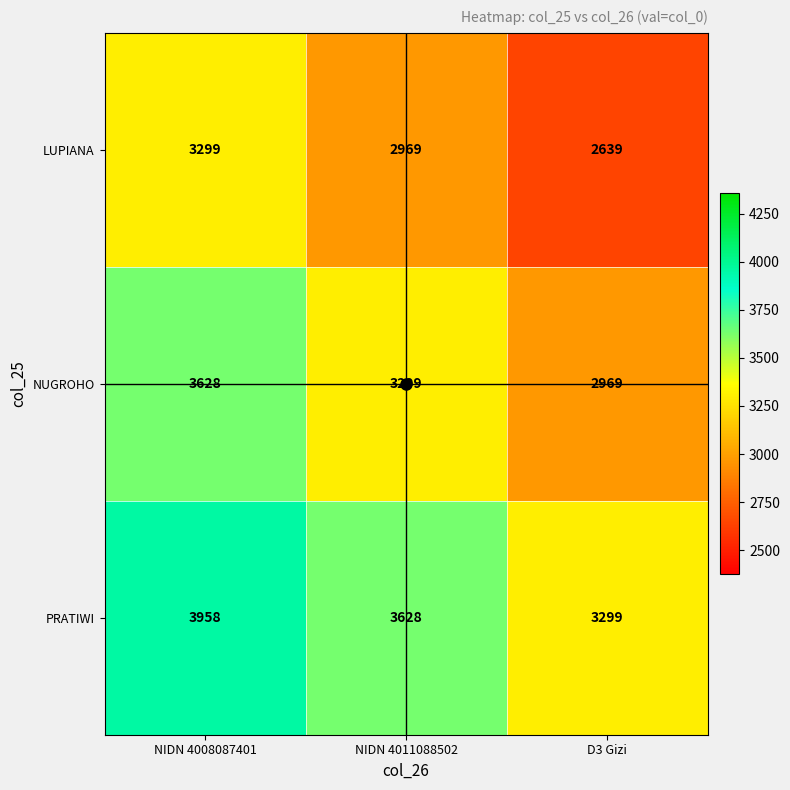

What is the smallest value displayed?

2639